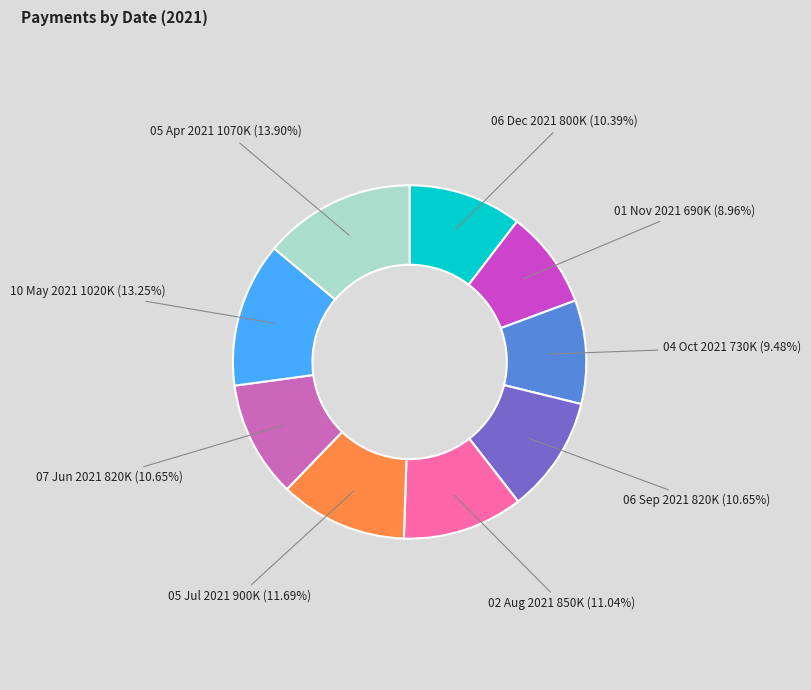

Combined, what portion of the pie is 05 Apr 2021 and 06 Sep 2021?

24.5%